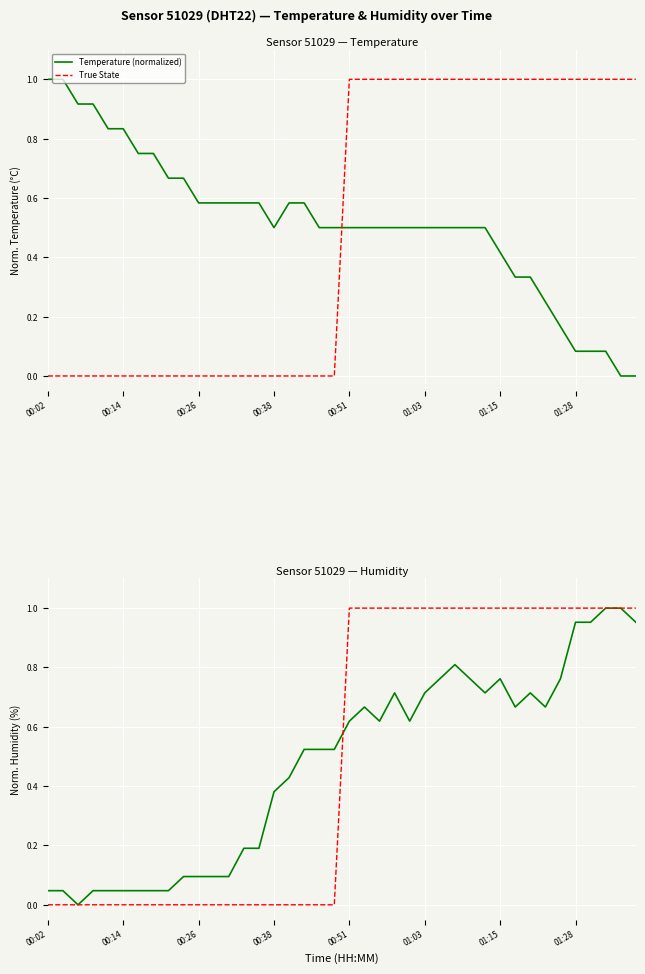

Which series has the widest spread of values?

Temperature (normalized)